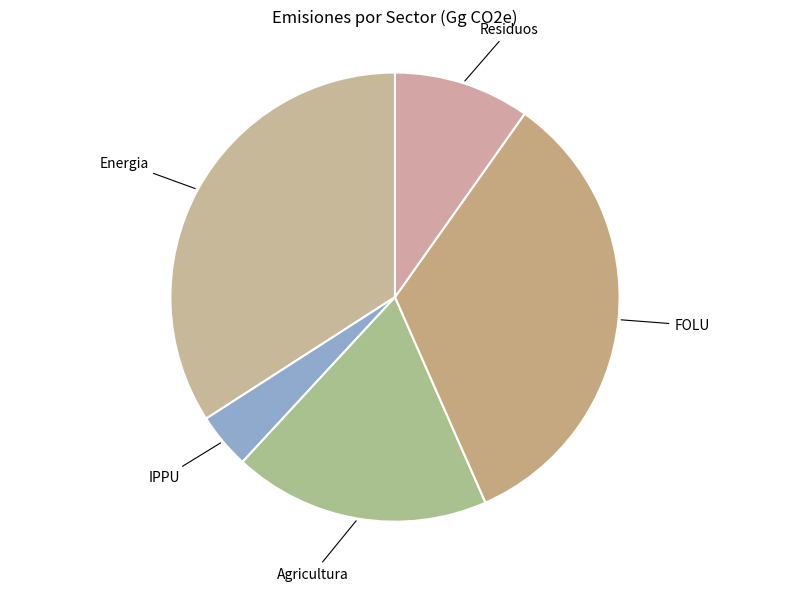

Does any single category account for the majority?

No